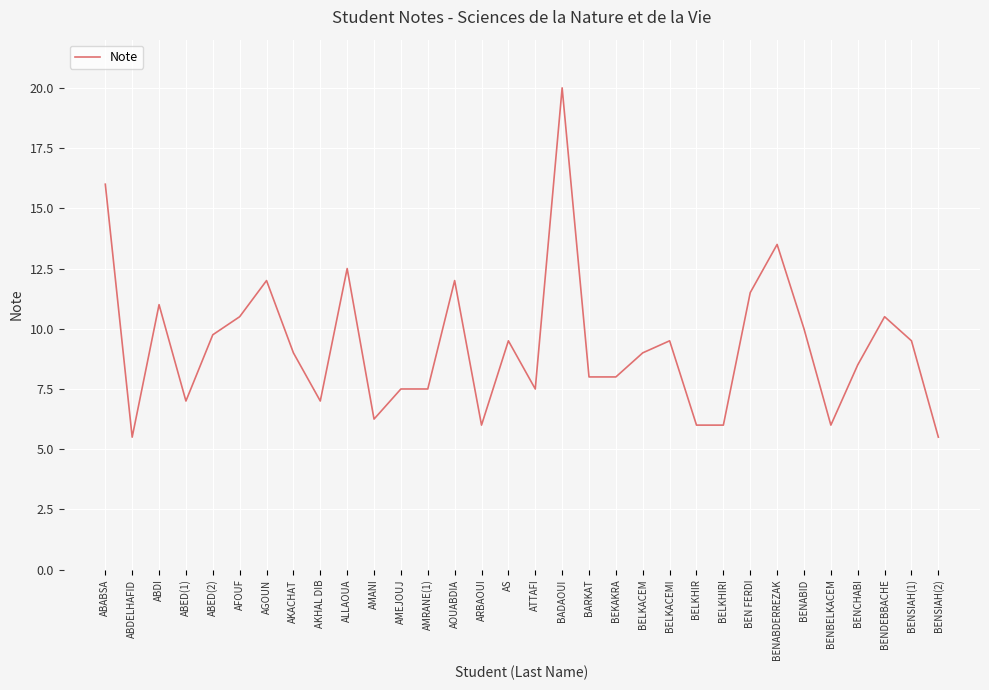

What position from the right is AMANI?

22